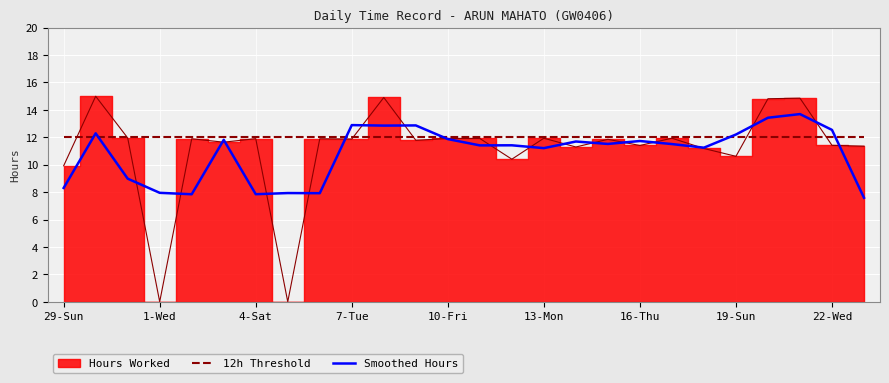

Is the value of 12h Threshold at 22-Wed greater than the value of Smoothed Hours at 16-Thu?

Yes